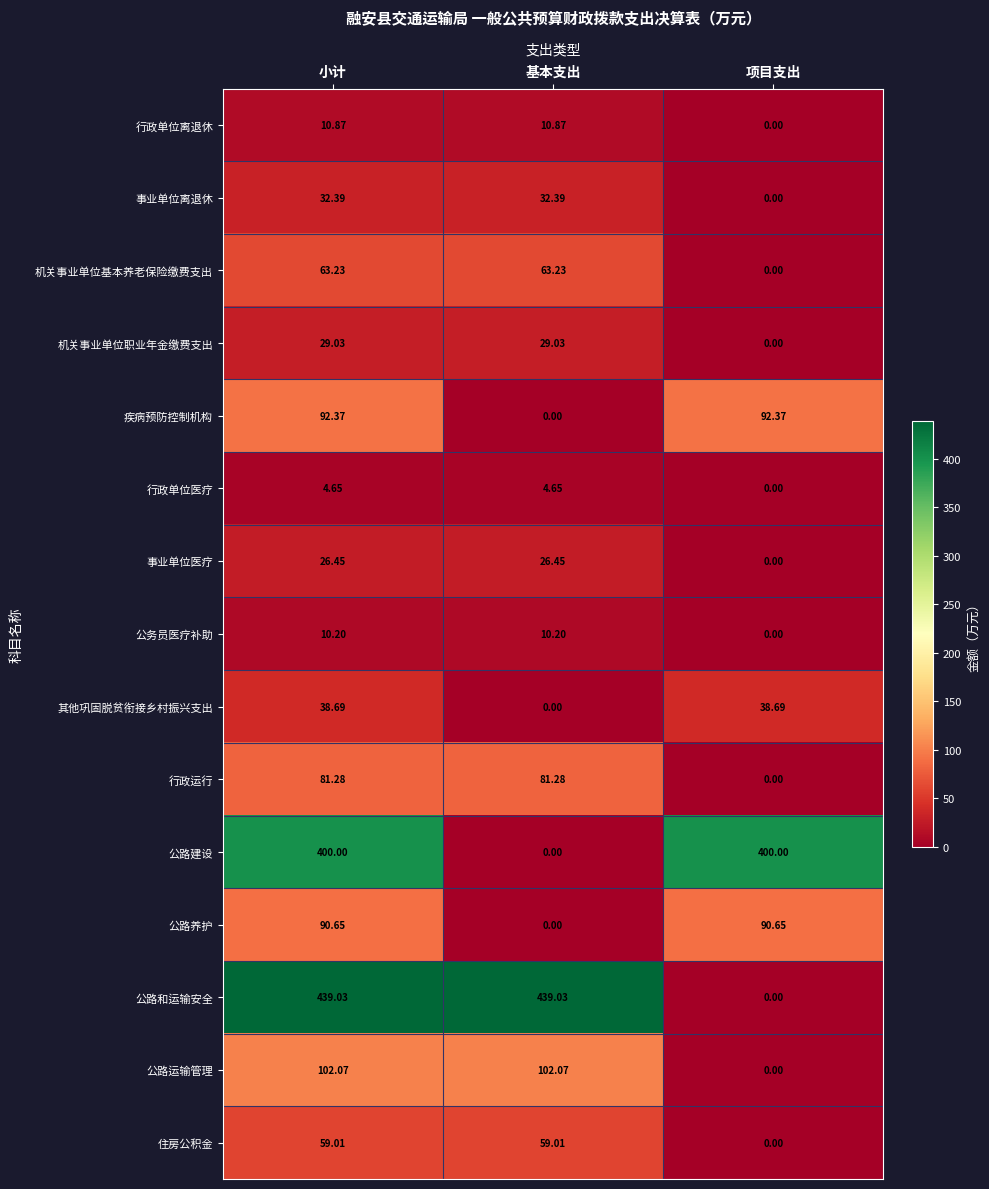

Count the number of categories in the chart.

3